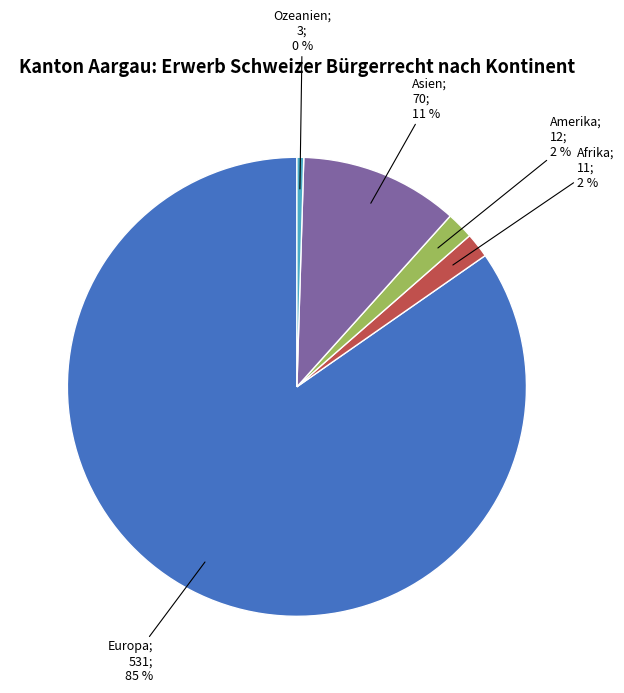

How many segments does this pie chart have?

5